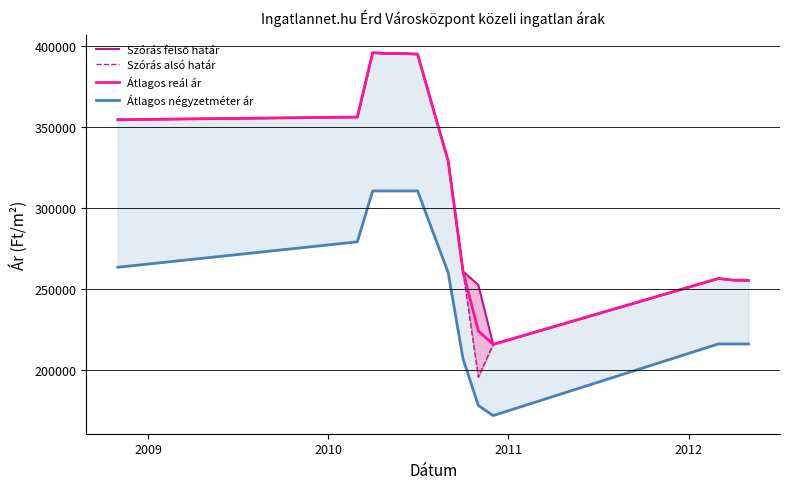

What is the maximum value for Átlagos reál ár?

395733